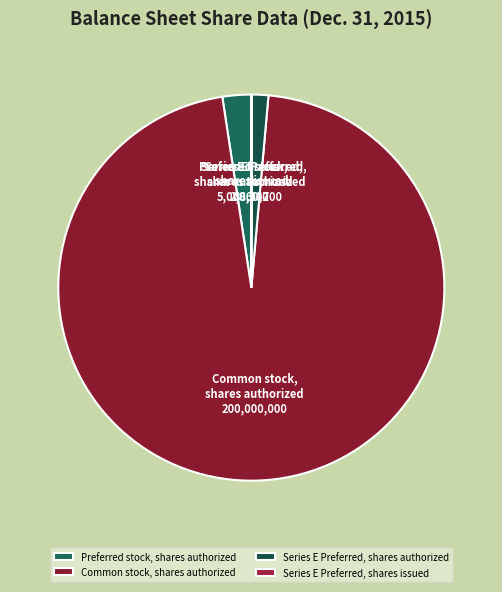

Approximately how many times larger is the value at Common stock, shares authorized compared to Preferred stock, shares authorized?

40.0